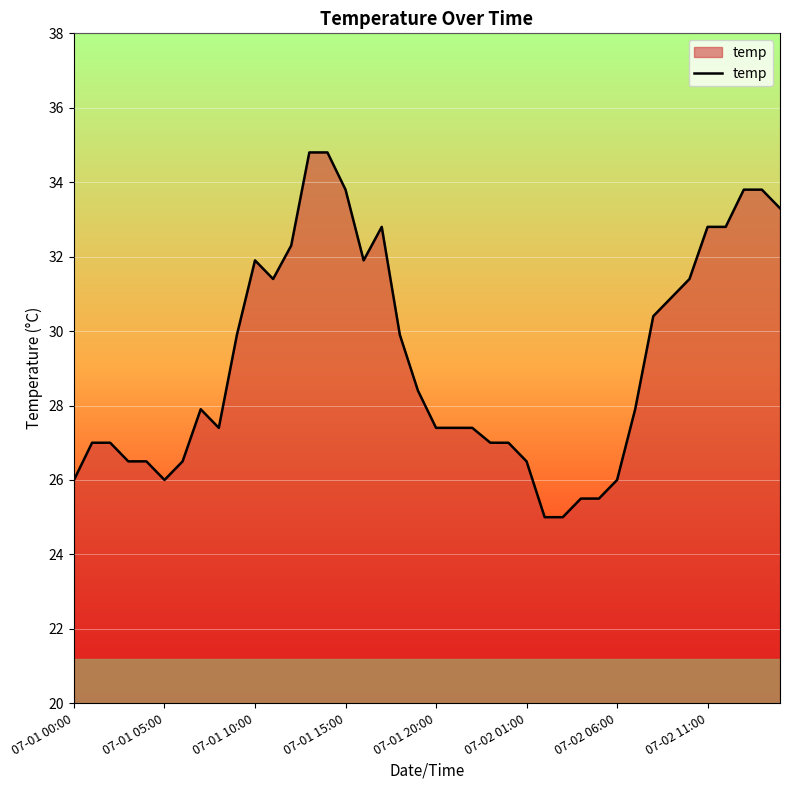

What is the minimum value shown in the chart?

25.0